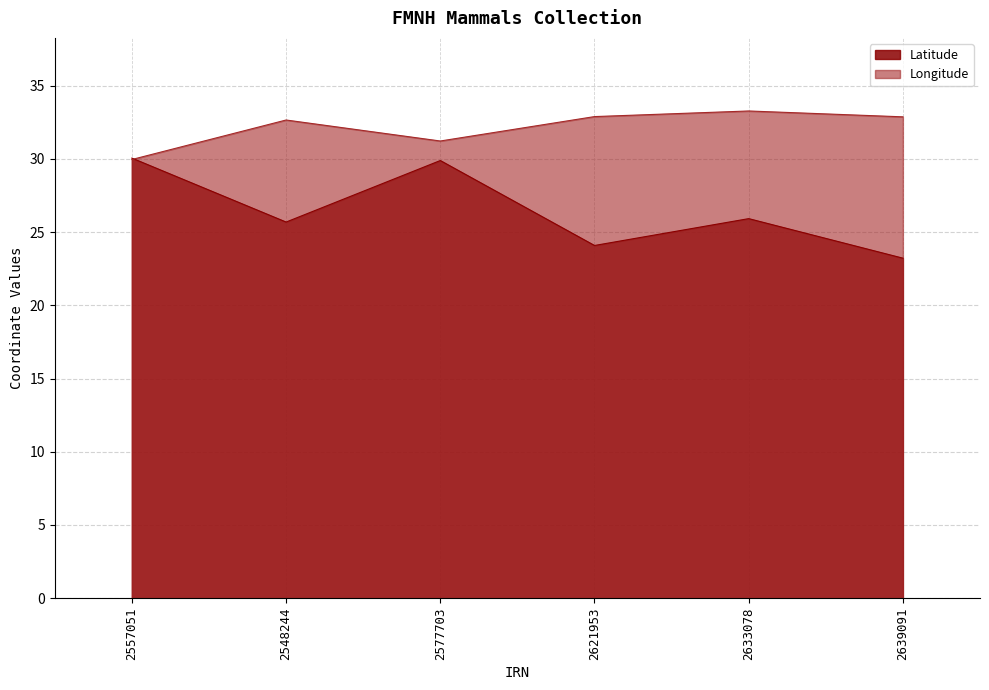

In Longitude, how many points are higher than both neighbors (excluding endpoints)?

2